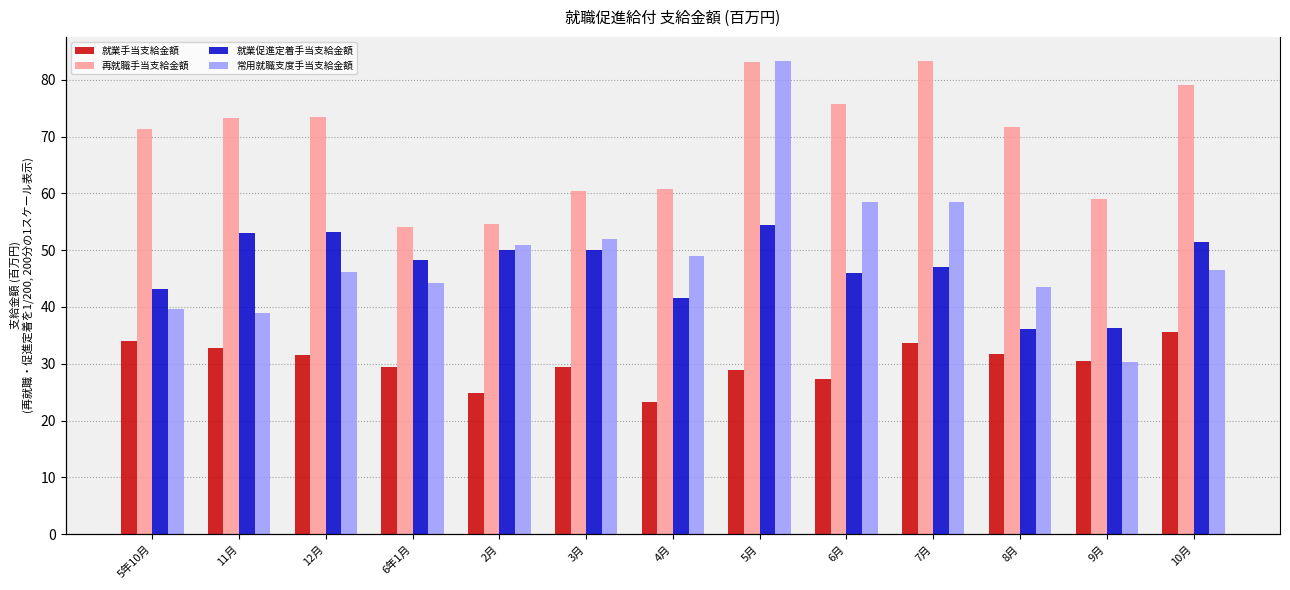

What is the difference between the 常用就職支度手当支給金額 values at 5年10月 and 6月?

18.9